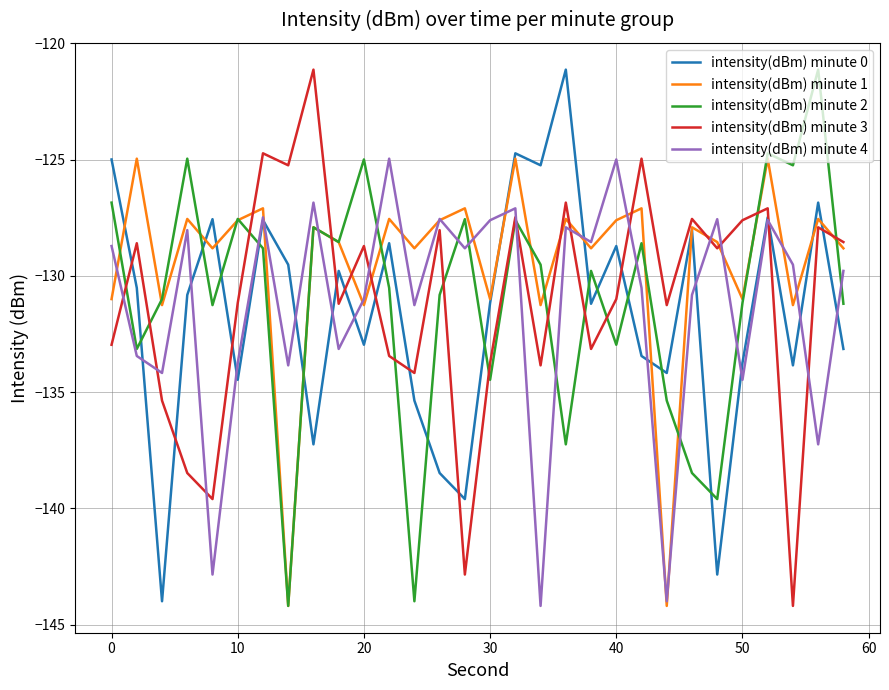

True or false: intensity(dBm) minute 3 and intensity(dBm) minute 4 cross at least once.

True